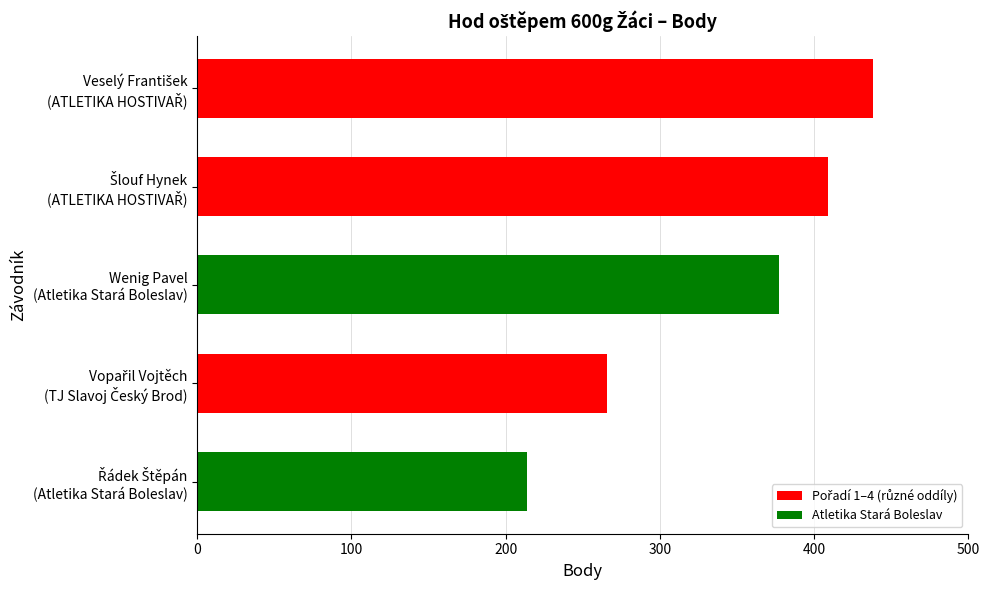

What is the value of the 4th bar from the top?

266